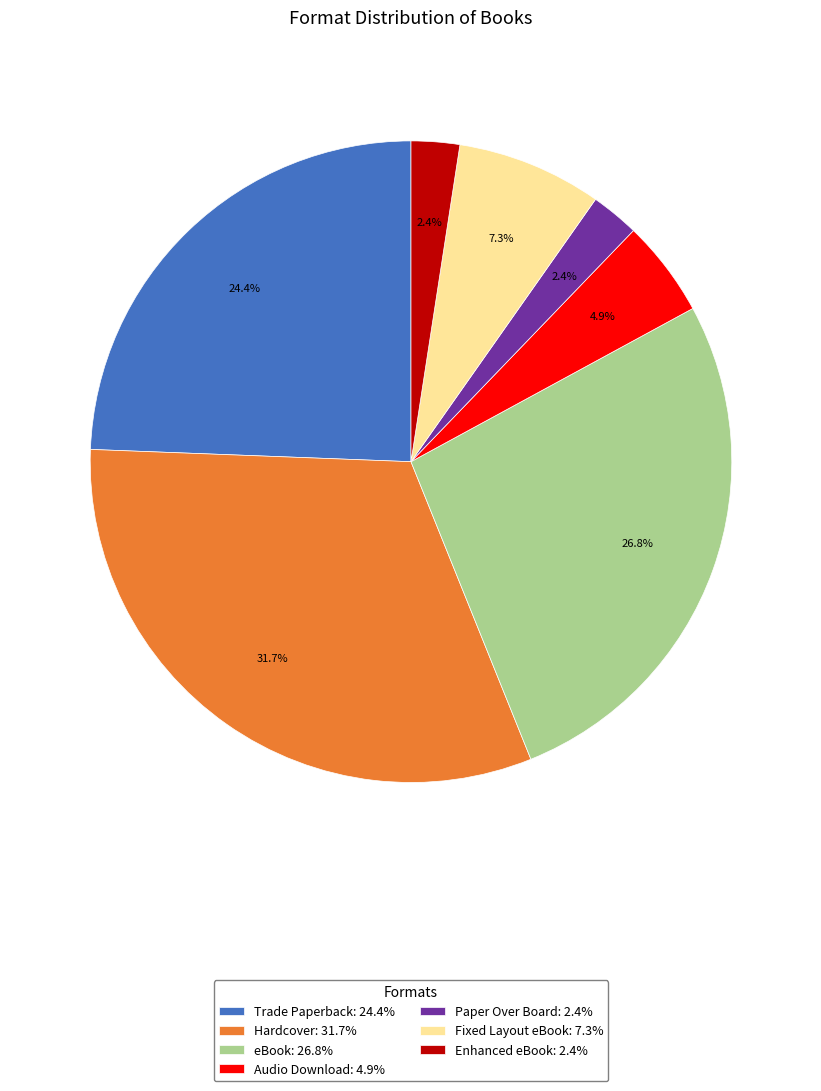

What percentage is the Fixed Layout eBook slice, to the nearest percent?

7%